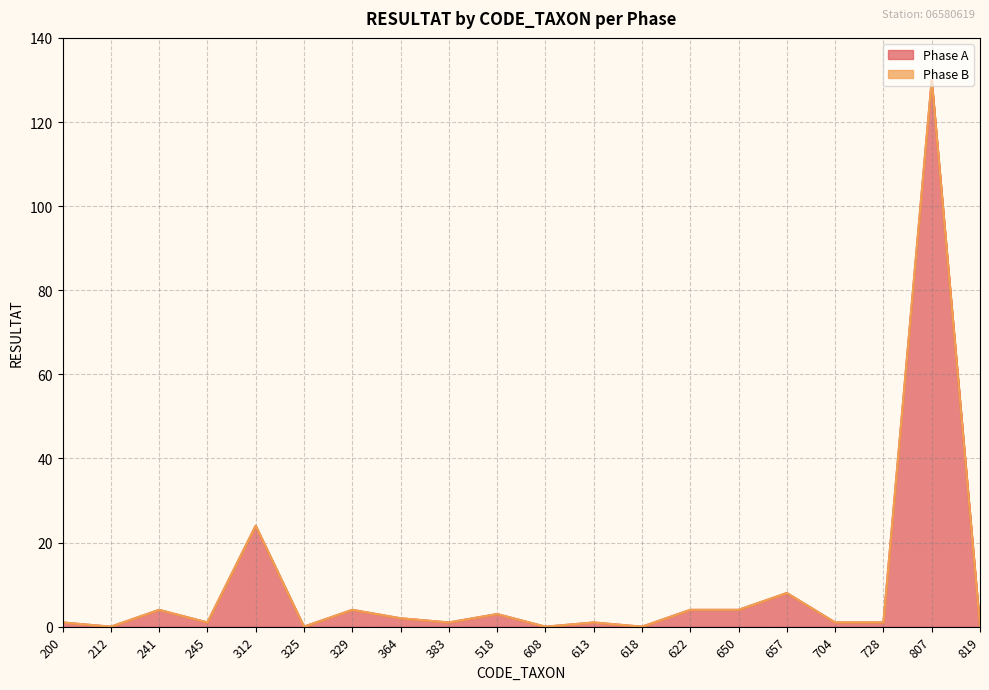

What is the average value?

9